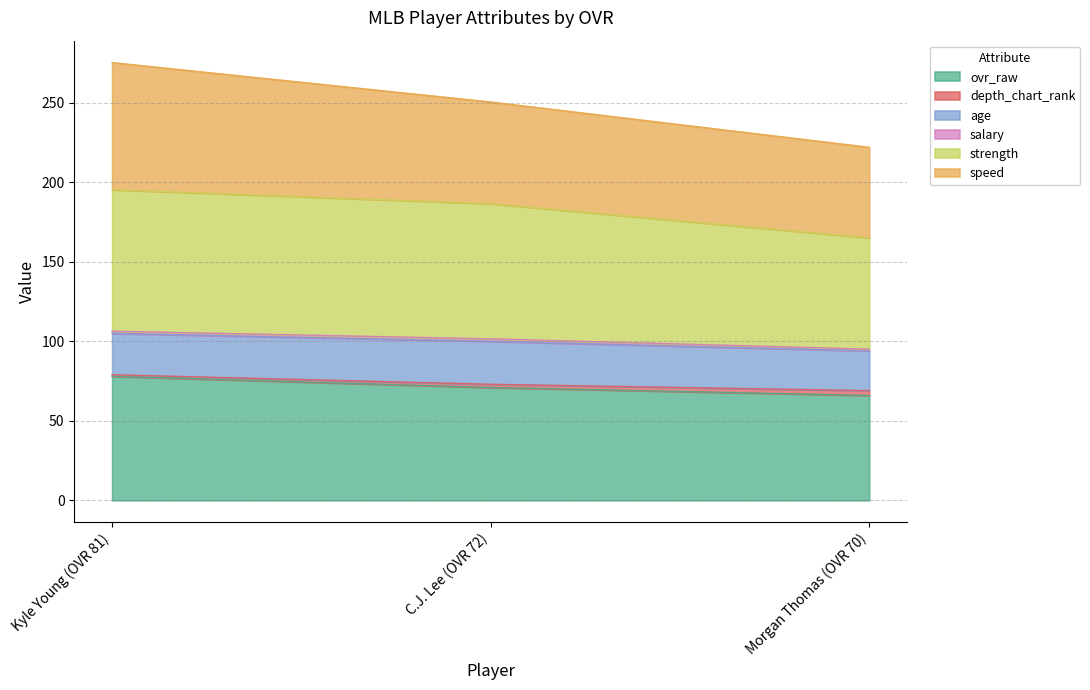

Which category has the highest value in the speed series?

Kyle Young (OVR 81)